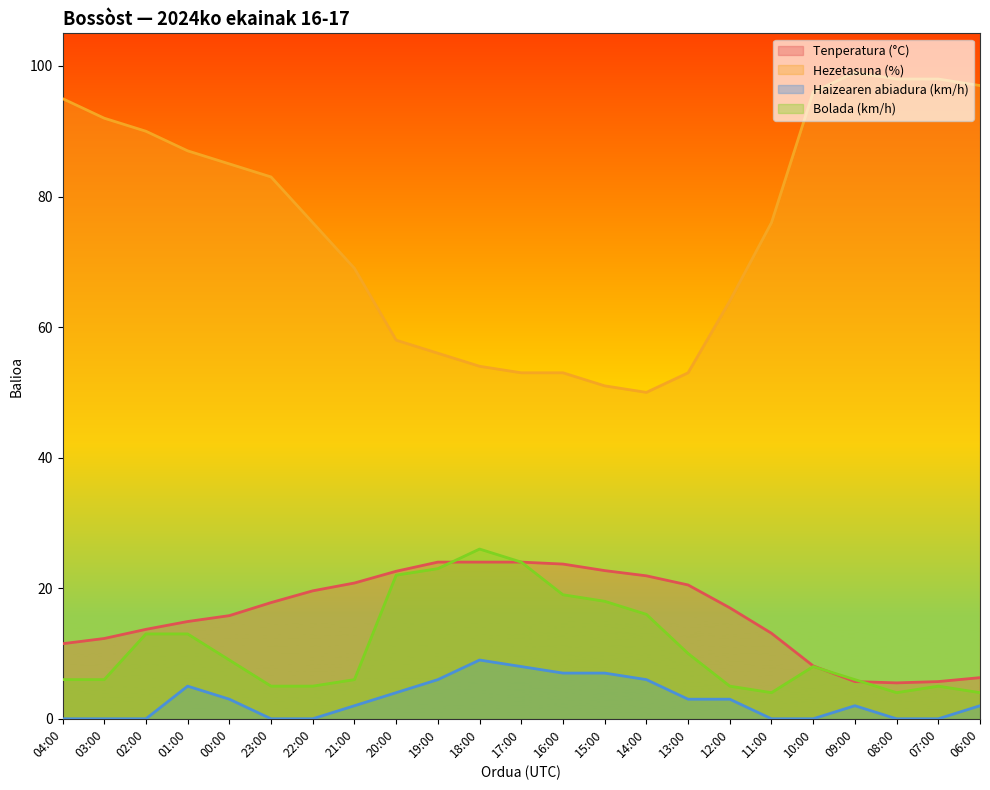

What is the label of the 14th point from the right?

19:00